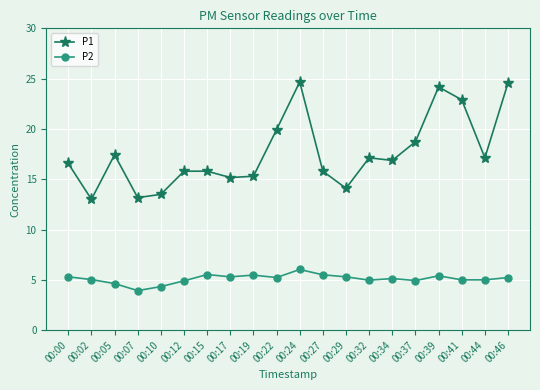

What are all the series names shown in the legend?

P1, P2